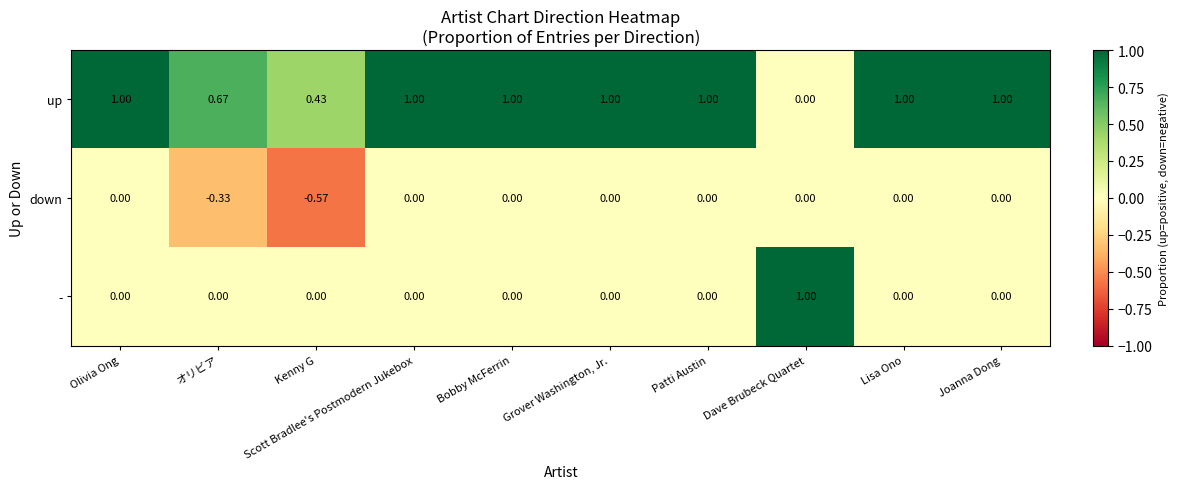

Is the value of - at Bobby McFerrin greater than the value of up at Bobby McFerrin?

No